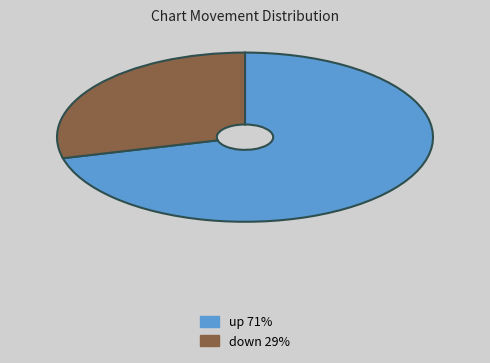

Does down represent more than half of the total?

No